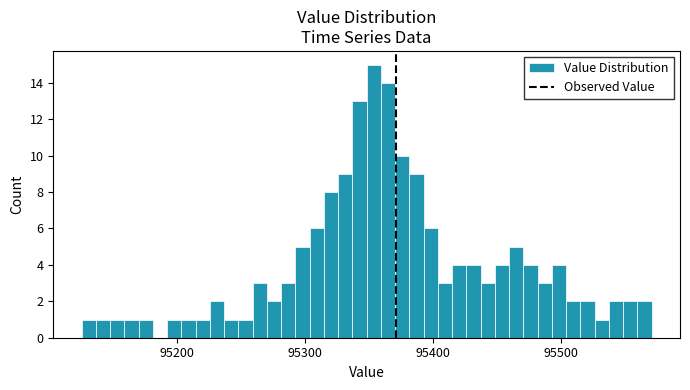

Read against the x-axis, roughly where is the centre of the tallest bar?

95350